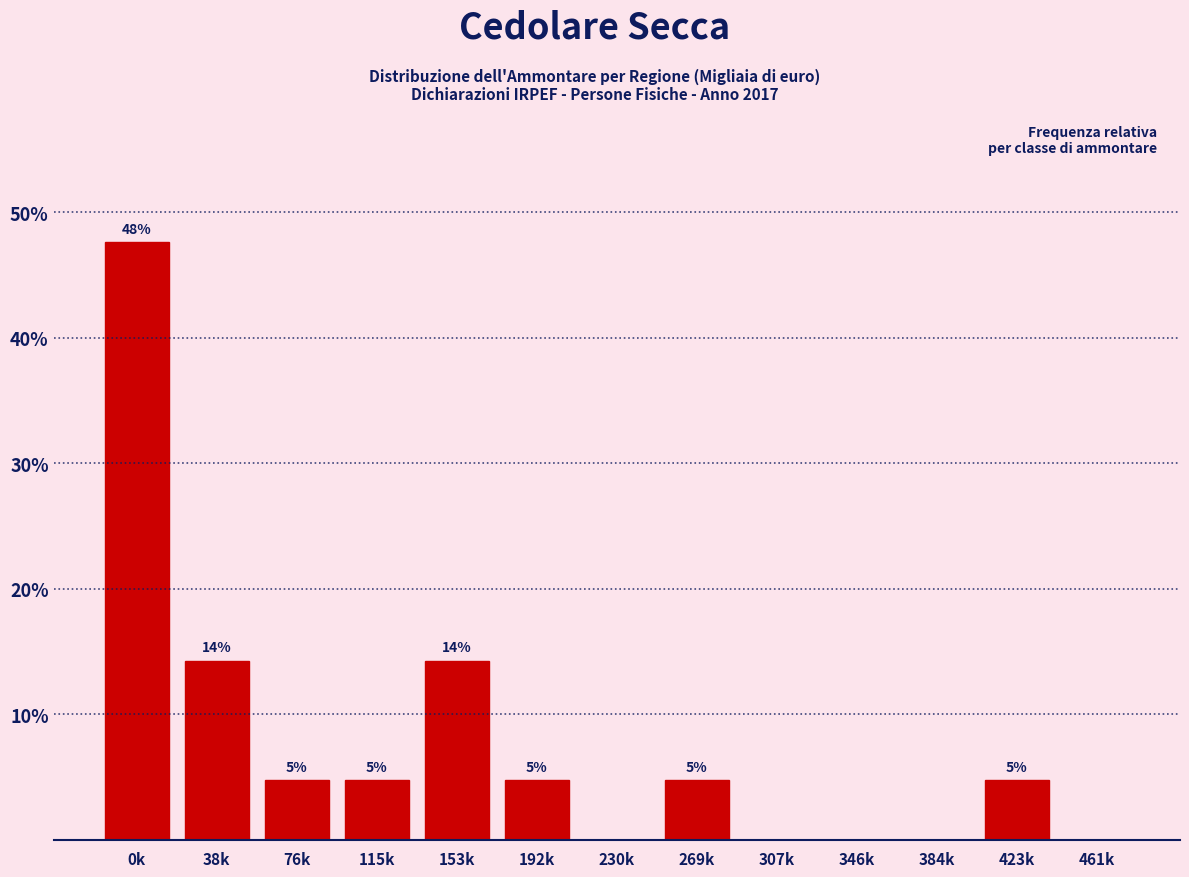

Are the bars horizontal?

No